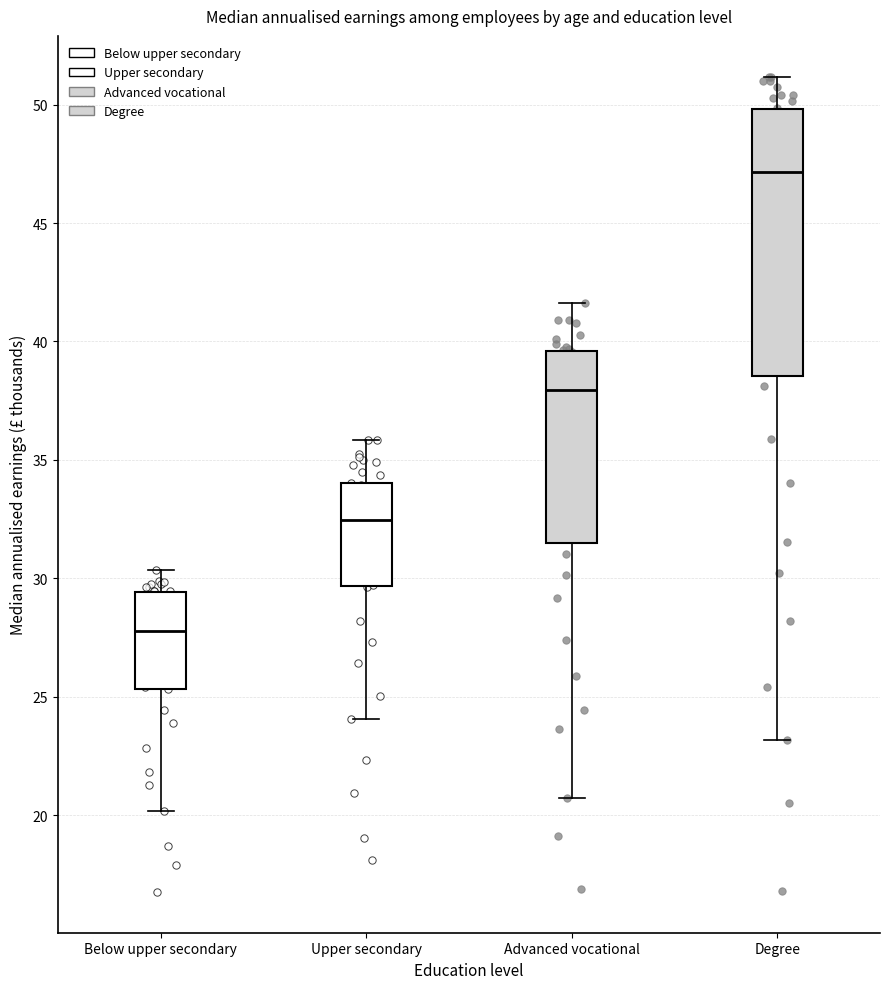

Reading left to right, read every box against the y-axis: the position of its median line, the range the box covers, and the ends of its whiskers. The values are not printed on the chart, so give them approximately, as read against the axis.

Below upper secondary: median 28.0, box 25.5 to 29.5, whiskers 20.0 to 30.5
Upper secondary: median 32.5, box 29.5 to 34.0, whiskers 24.0 to 36.0
Advanced vocational: median 38.0, box 31.5 to 39.5, whiskers 20.5 to 41.5
Degree: median 47.0, box 38.5 to 50.0, whiskers 23.0 to 51.0